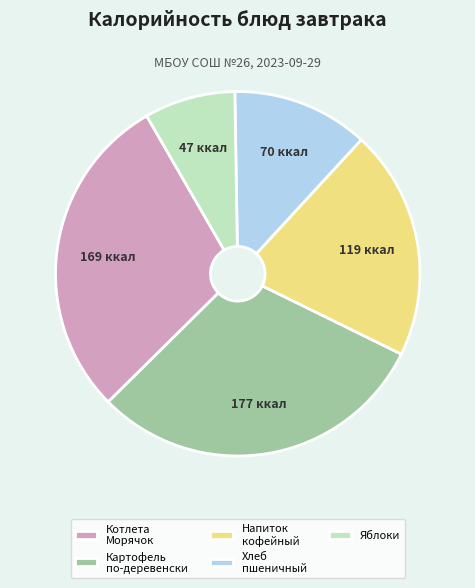

Which category has the biggest portion of the pie?

Картофель по-деревенски